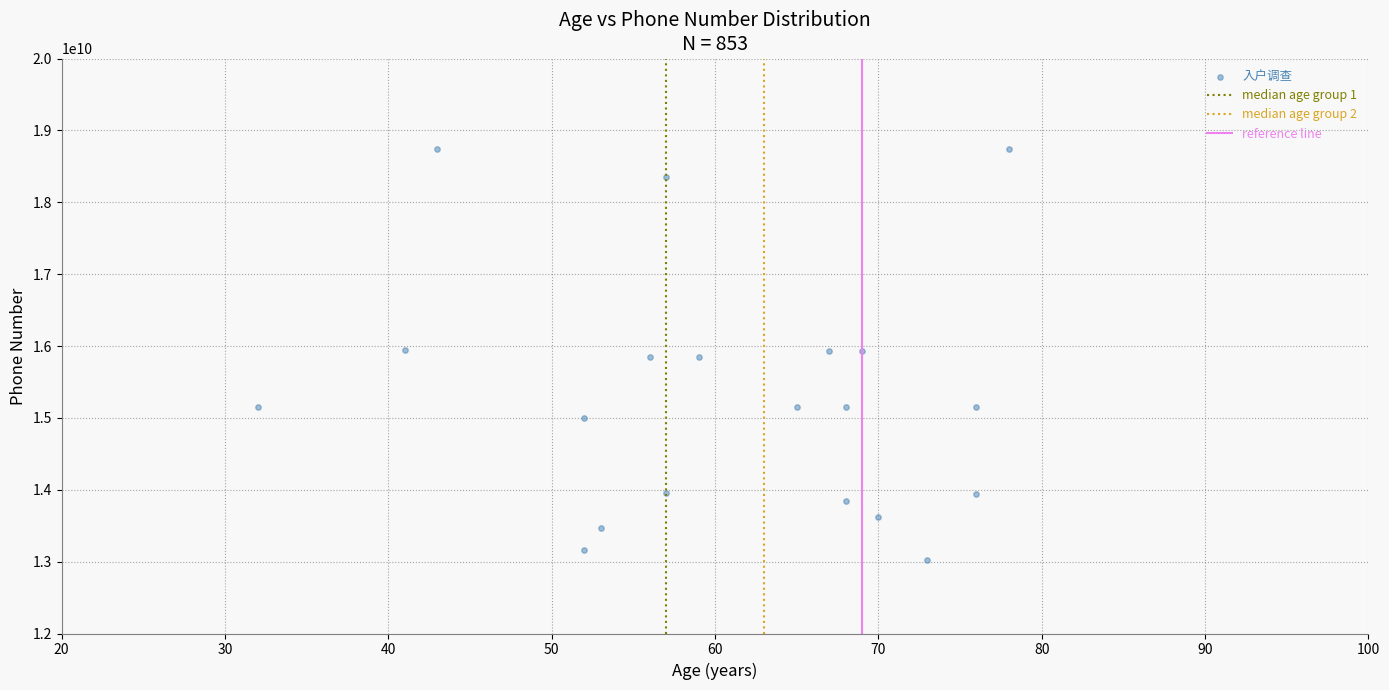

What is the range of Y values (max minus min)?

5727980226